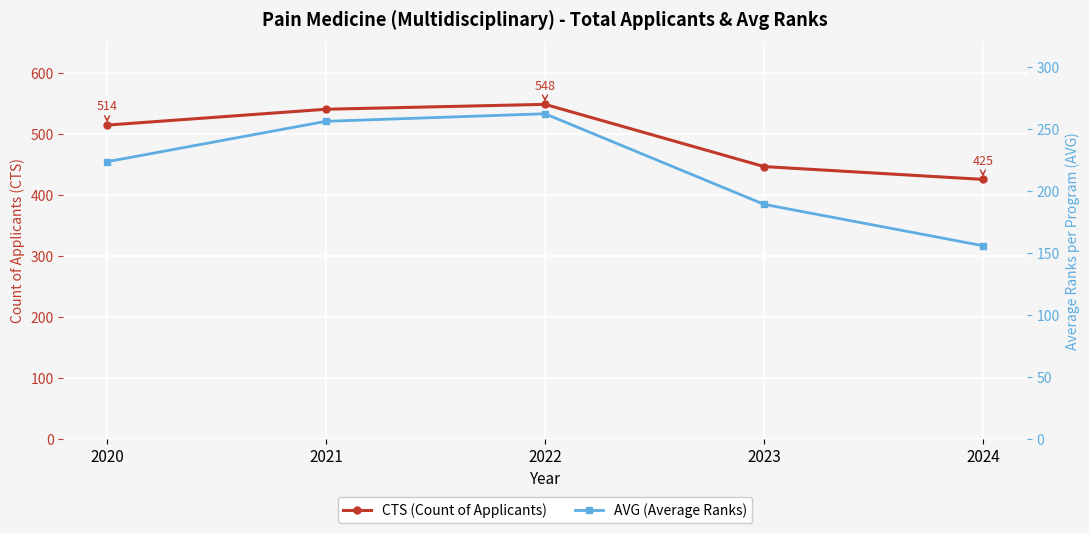

True or false: AVG (Average Ranks) and CTS (Count of Applicants) cross at least once.

False